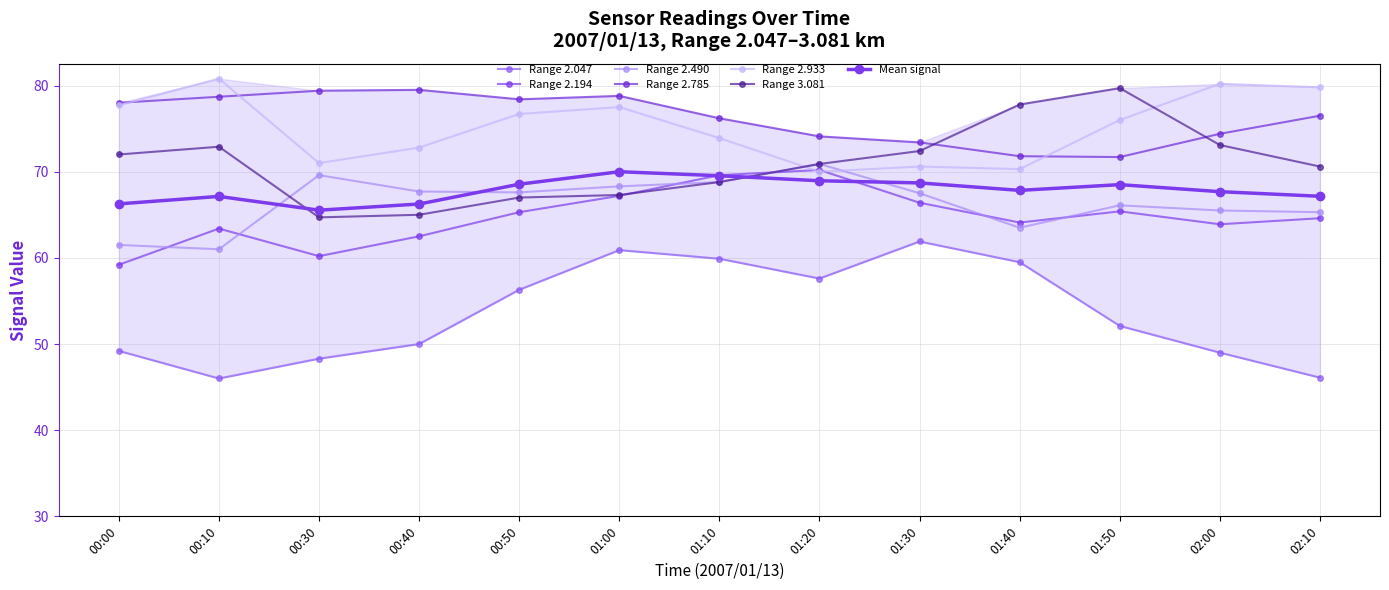

List the labels in order of 2.490 value, largest first.

01:20, 00:30, 01:10, 01:00, 00:40, 00:50, 01:30, 01:50, 02:00, 02:10, 01:40, 00:00, 00:10